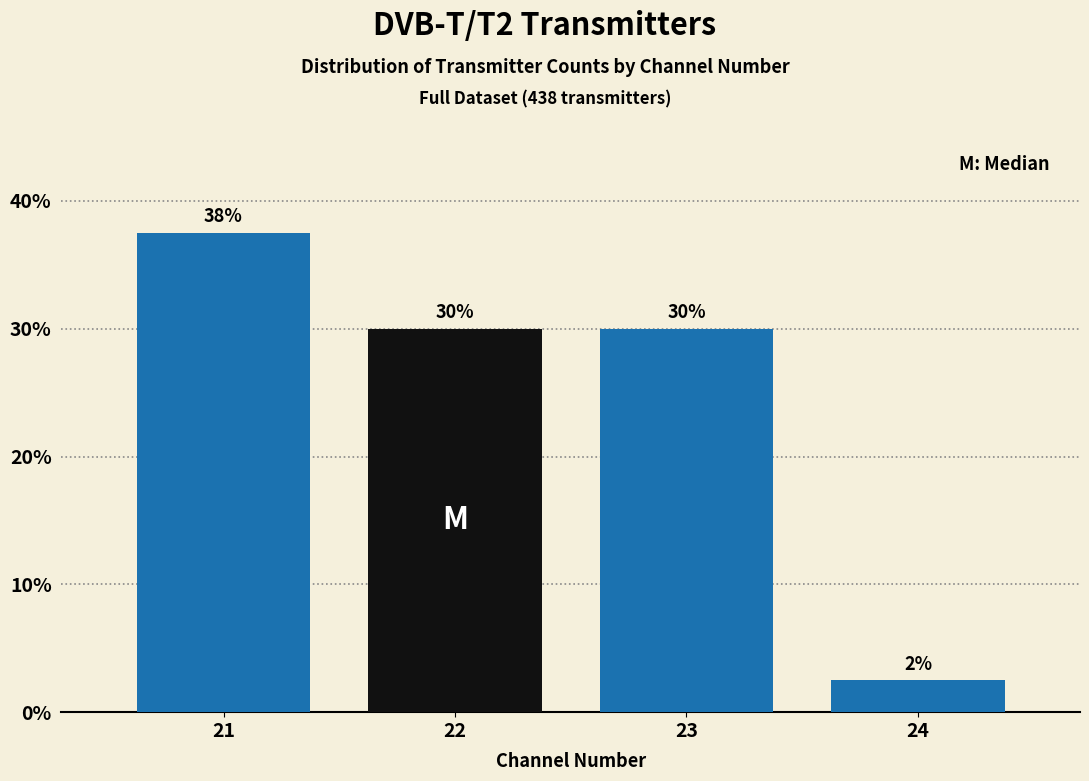

What is the average value?

25.0